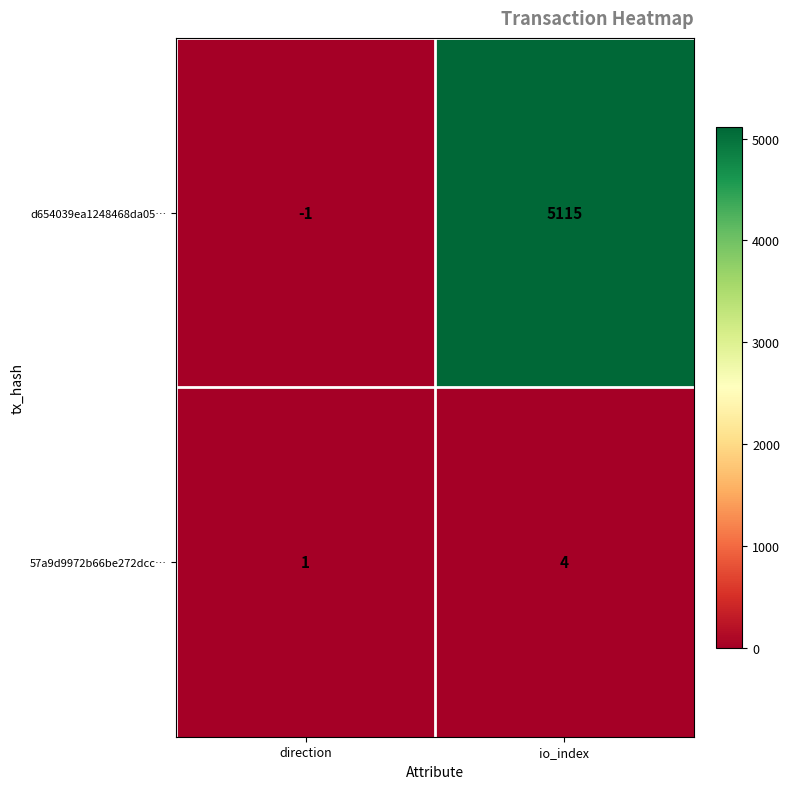

Which label corresponds to the largest value in the chart?

io_index